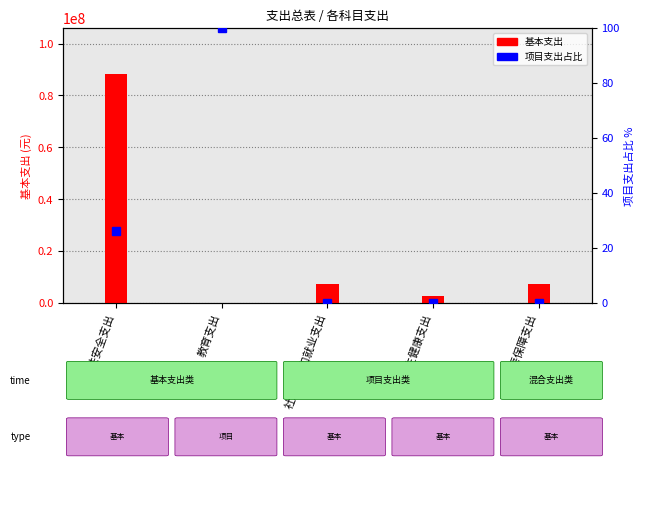

What is the label of the 5th bar from the right?

公共安全支出